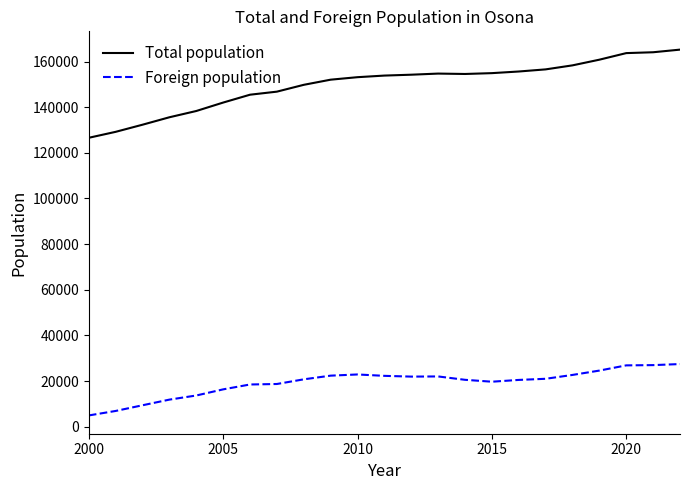

In Foreign population, how many points are lower than both neighbors (excluding endpoints)?

2